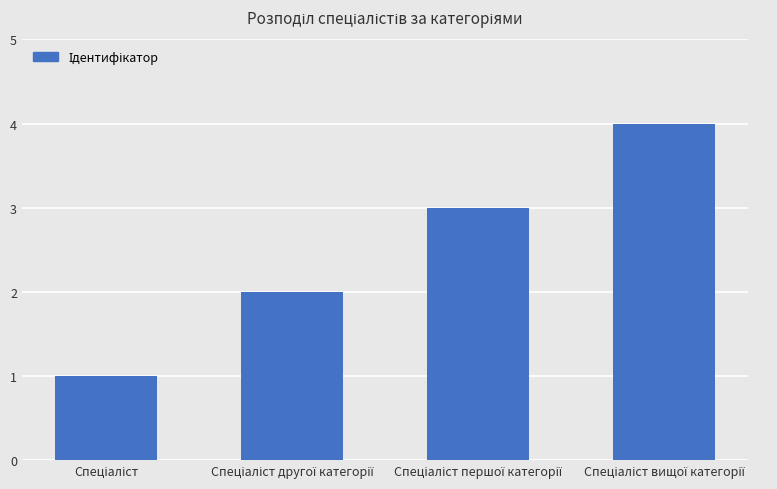

What is the maximum value shown in the chart?

4